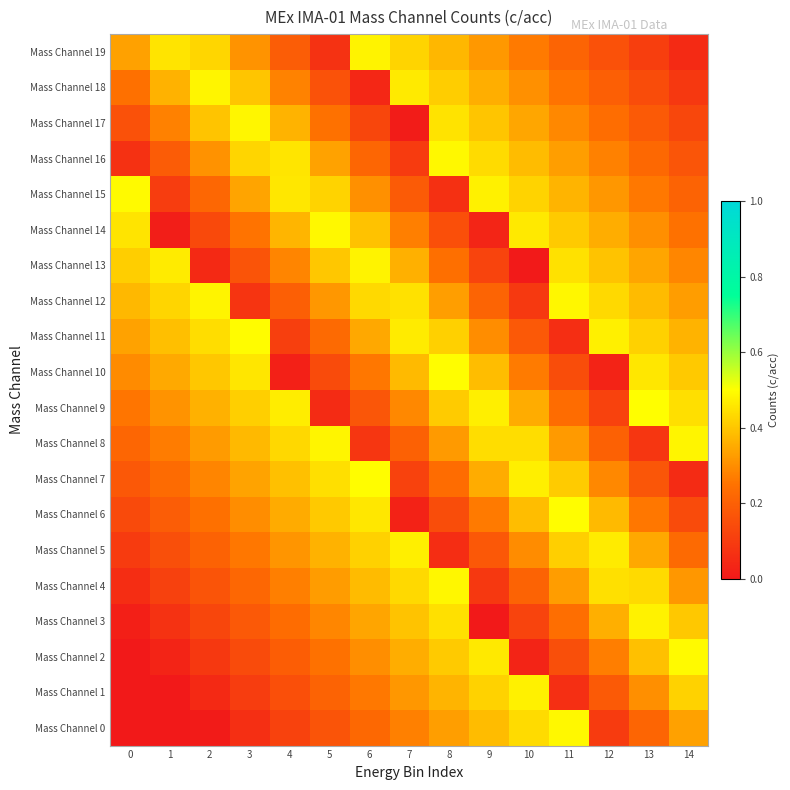

Reading left to right, extract all data points from this chart.

Mass Channel 0: 0=0.0	1=0.0	2=0.0	3=0.1	4=0.1	5=0.2	6=0.2	7=0.3	8=0.3	9=0.4	10=0.4	11=0.5	12=0.1	13=0.2	14=0.3
Mass Channel 1: 0=0.0	1=0.0	2=0.0	3=0.1	4=0.2	5=0.2	6=0.3	7=0.3	8=0.4	9=0.4	10=0.5	11=0.1	12=0.2	13=0.3	14=0.4
Mass Channel 2: 0=0.0	1=0.0	2=0.1	3=0.1	4=0.2	5=0.2	6=0.3	7=0.4	8=0.4	9=0.5	10=0.0	11=0.2	12=0.3	13=0.4	14=0.5
Mass Channel 3: 0=0.0	1=0.1	2=0.1	3=0.2	4=0.2	5=0.3	6=0.3	7=0.4	8=0.4	9=0.0	10=0.1	11=0.2	12=0.4	13=0.5	14=0.4
Mass Channel 4: 0=0.1	1=0.1	2=0.2	3=0.2	4=0.3	5=0.3	6=0.4	7=0.4	8=0.5	9=0.1	10=0.2	11=0.3	12=0.4	13=0.4	14=0.3
Mass Channel 5: 0=0.1	1=0.2	2=0.2	3=0.3	4=0.3	5=0.4	6=0.4	7=0.5	8=0.1	9=0.2	10=0.3	11=0.4	12=0.5	13=0.3	14=0.2
Mass Channel 6: 0=0.1	1=0.2	2=0.2	3=0.3	4=0.4	5=0.4	6=0.5	7=0.0	8=0.1	9=0.3	10=0.4	11=0.5	12=0.4	13=0.3	14=0.1
Mass Channel 7: 0=0.2	1=0.2	2=0.3	3=0.3	4=0.4	5=0.4	6=0.5	7=0.1	8=0.2	9=0.4	10=0.5	11=0.4	12=0.3	13=0.2	14=0.1
Mass Channel 8: 0=0.2	1=0.3	2=0.3	3=0.4	4=0.4	5=0.5	6=0.1	7=0.2	8=0.3	9=0.4	10=0.4	11=0.3	12=0.2	13=0.1	14=0.5
Mass Channel 9: 0=0.3	1=0.3	2=0.4	3=0.4	4=0.5	5=0.1	6=0.2	7=0.3	8=0.4	9=0.5	10=0.4	11=0.2	12=0.1	13=0.5	14=0.4
Mass Channel 10: 0=0.3	1=0.3	2=0.4	3=0.5	4=0.0	5=0.1	6=0.3	7=0.4	8=0.5	9=0.4	10=0.3	11=0.1	12=0.0	13=0.5	14=0.4
Mass Channel 11: 0=0.3	1=0.4	2=0.4	3=0.5	4=0.1	5=0.2	6=0.3	7=0.5	8=0.4	9=0.3	10=0.2	11=0.1	12=0.5	13=0.4	14=0.4
Mass Channel 12: 0=0.4	1=0.4	2=0.5	3=0.1	4=0.2	5=0.3	6=0.4	7=0.4	8=0.3	9=0.2	10=0.1	11=0.5	12=0.4	13=0.4	14=0.3
Mass Channel 13: 0=0.4	1=0.5	2=0.0	3=0.2	4=0.3	5=0.4	6=0.5	7=0.4	8=0.2	9=0.1	10=0.0	11=0.4	12=0.4	13=0.3	14=0.3
Mass Channel 14: 0=0.5	1=0.0	2=0.1	3=0.3	4=0.4	5=0.5	6=0.4	7=0.3	8=0.2	9=0.0	10=0.5	11=0.4	12=0.4	13=0.3	14=0.2
Mass Channel 15: 0=0.5	1=0.1	2=0.2	3=0.3	4=0.5	5=0.4	6=0.3	7=0.2	8=0.1	9=0.5	10=0.4	11=0.4	12=0.3	13=0.3	14=0.2
Mass Channel 16: 0=0.1	1=0.2	2=0.3	3=0.4	4=0.5	5=0.3	6=0.2	7=0.1	8=0.5	9=0.4	10=0.4	11=0.3	12=0.3	13=0.2	14=0.2
Mass Channel 17: 0=0.2	1=0.3	2=0.4	3=0.5	4=0.4	5=0.2	6=0.1	7=0.0	8=0.5	9=0.4	10=0.3	11=0.3	12=0.2	13=0.2	14=0.1
Mass Channel 18: 0=0.2	1=0.4	2=0.5	3=0.4	4=0.3	5=0.2	6=0.0	7=0.5	8=0.4	9=0.4	10=0.3	11=0.3	12=0.2	13=0.1	14=0.1
Mass Channel 19: 0=0.3	1=0.5	2=0.4	3=0.3	4=0.2	5=0.1	6=0.5	7=0.4	8=0.4	9=0.3	10=0.3	11=0.2	12=0.2	13=0.1	14=0.1